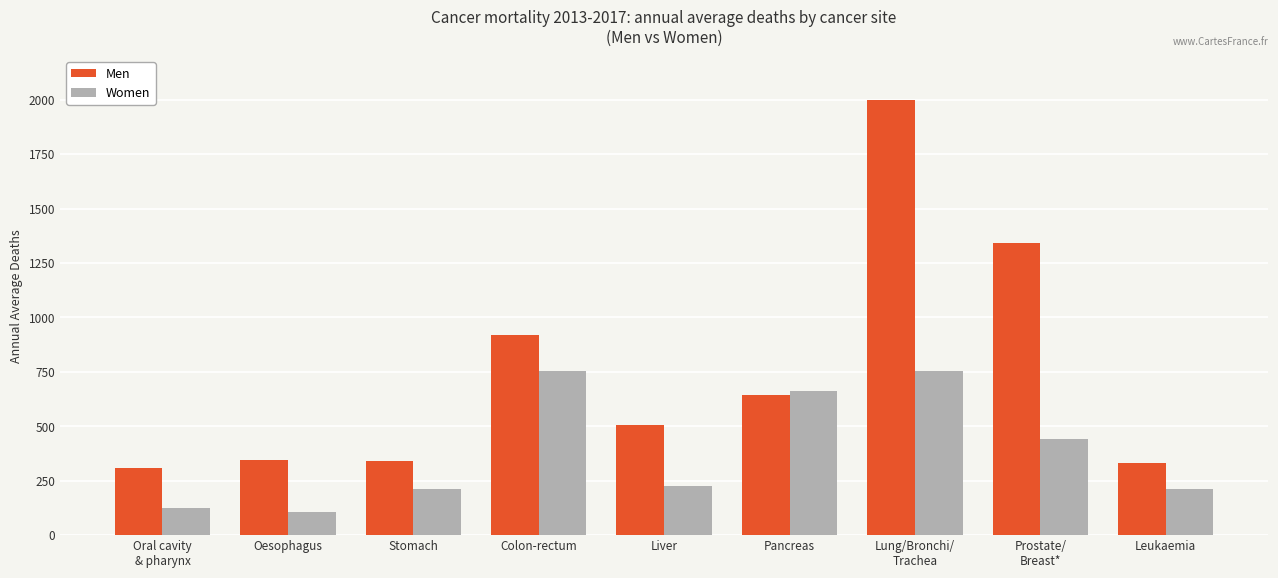

What is the total value across all series at Lung/Bronchi/
Trachea?

2752.0